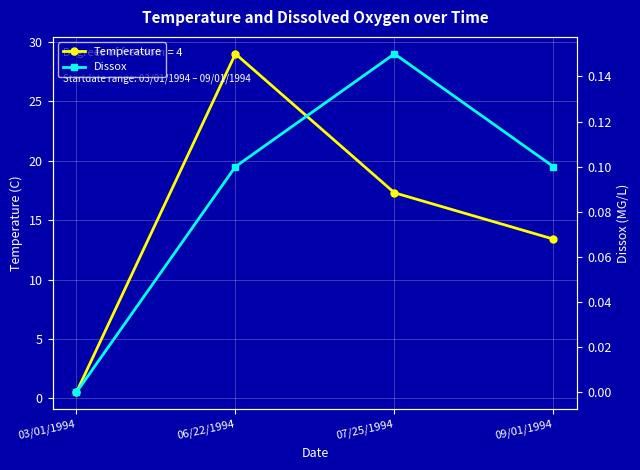

Reading left to right, transcribe all the data shown in this chart.

Temperature: 0.5	29.0	17.3	13.4
Dissox: 0.0	0.1	0.1	0.1